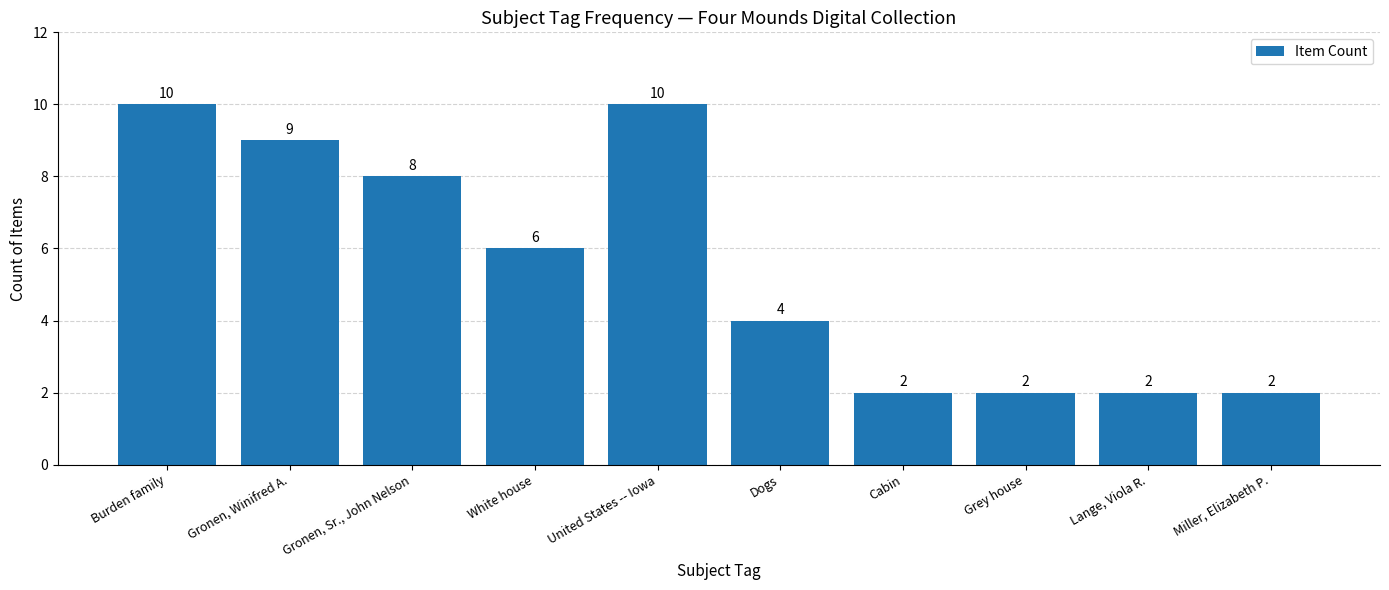

Reading right to left, extract all data points from this chart.

Miller, Elizabeth P.=2	Lange, Viola R.=2	Grey house=2	Cabin=2	Dogs=4	United States -- Iowa=10	White house=6	Gronen, Sr., John Nelson=8	Gronen, Winifred A.=9	Burden family=10